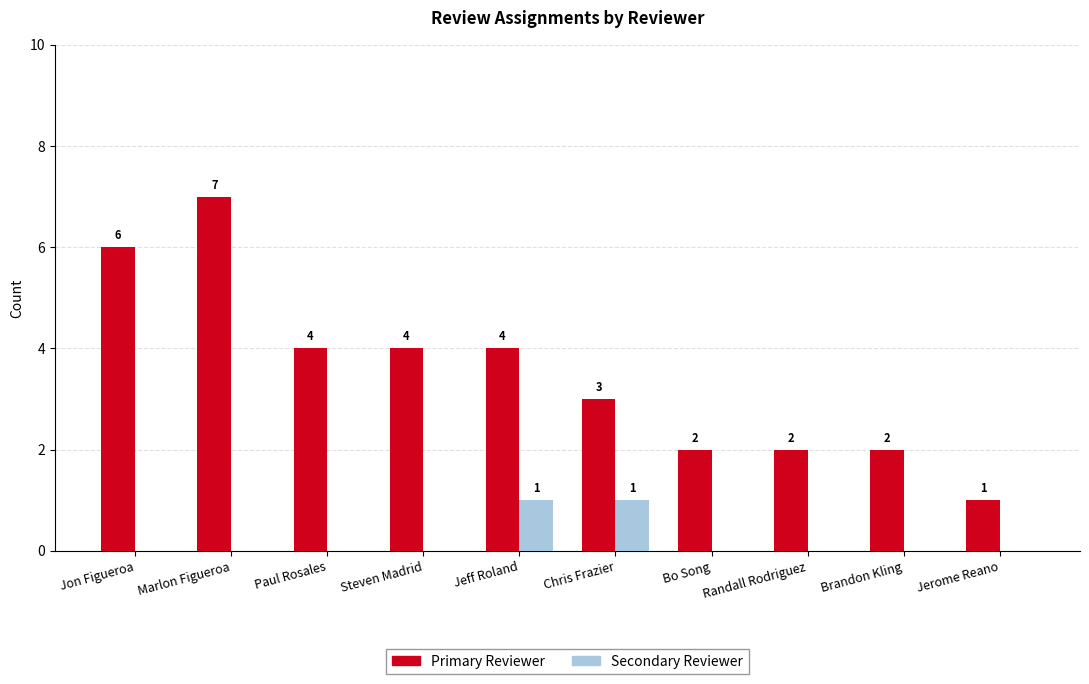

What is the sum of all Primary Reviewer values?

35